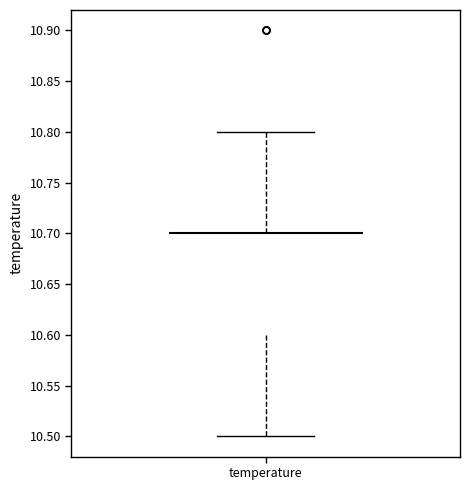

Read this box plot against the y-axis: the position of the median line, the range covered by the box, and the ends of both whiskers. The values are not printed on the chart, so give them approximately, as read against the axis.

median 10.7 (drawn on the box's upper edge), box 10.6 to 10.7, whiskers 10.5 to 10.8